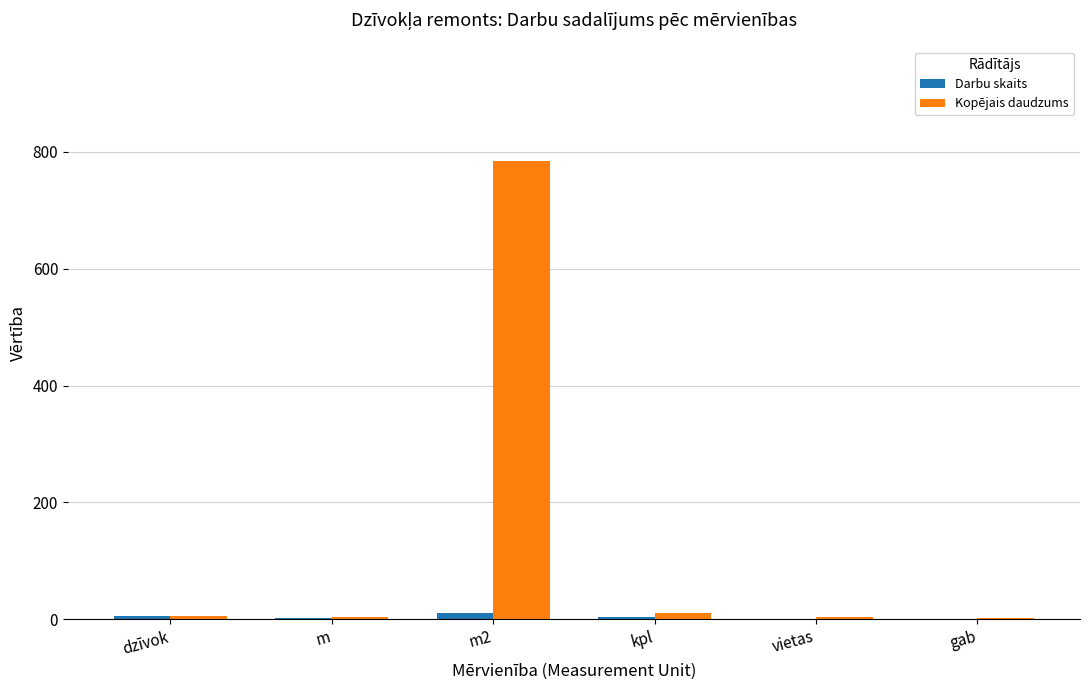

Which series changed the most between m2 and vietas?

Kopējais daudzums